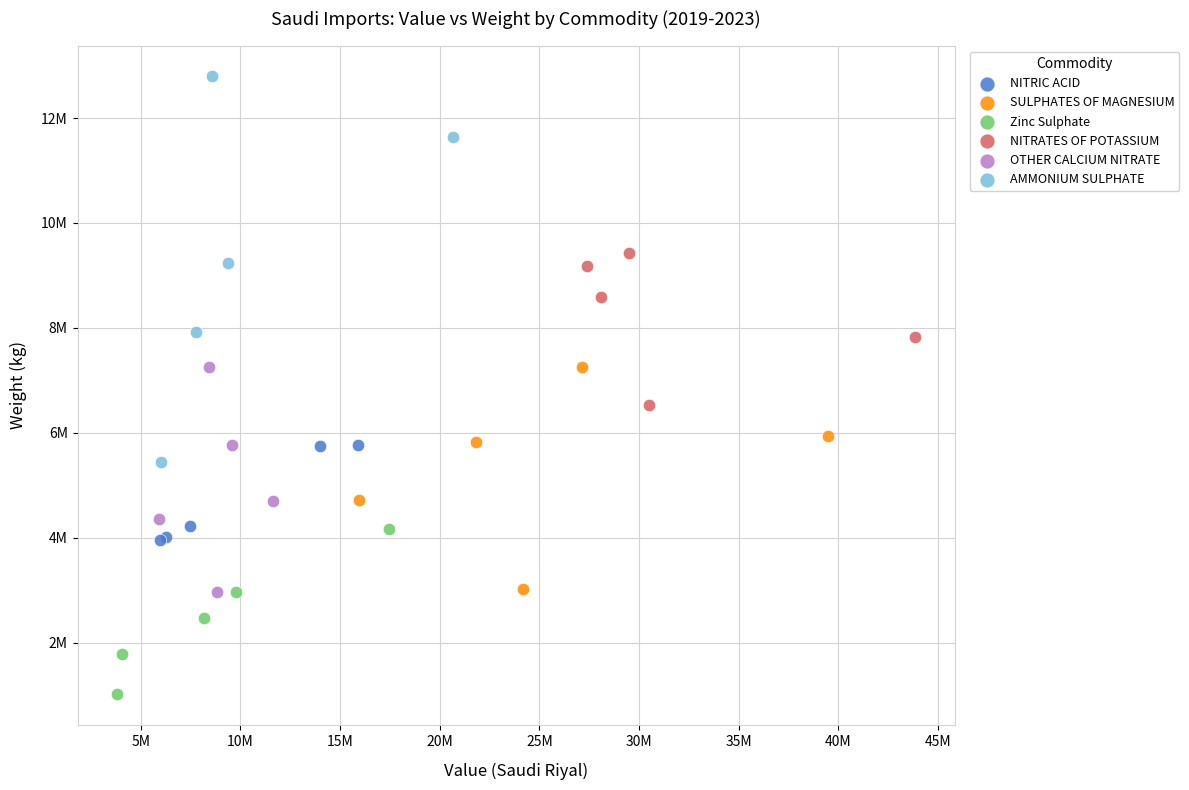

Which series contains the lowest Y value?

Zinc Sulphate